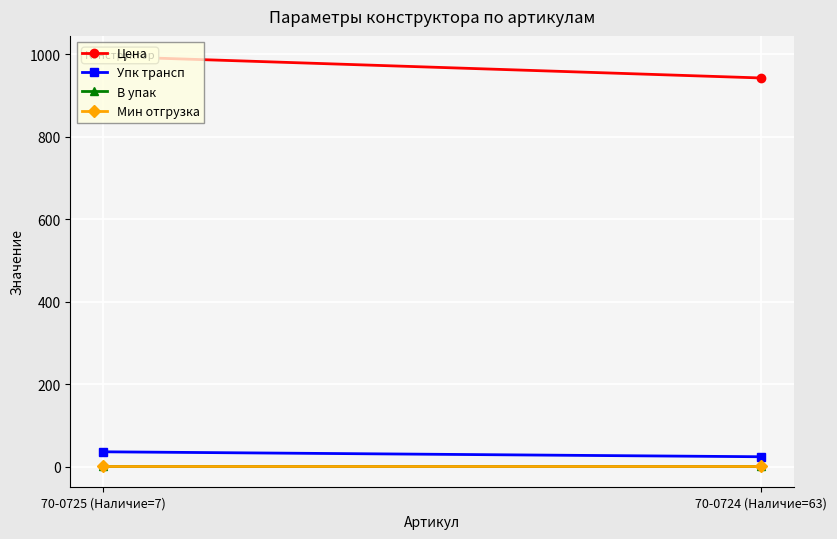

Reading left to right, extract all data points from this chart.

Цена: 994.8	942.5
Упк трансп: 36.0	24.0
В упак: 1.0	1.0
Мин отгрузка: 1.0	1.0